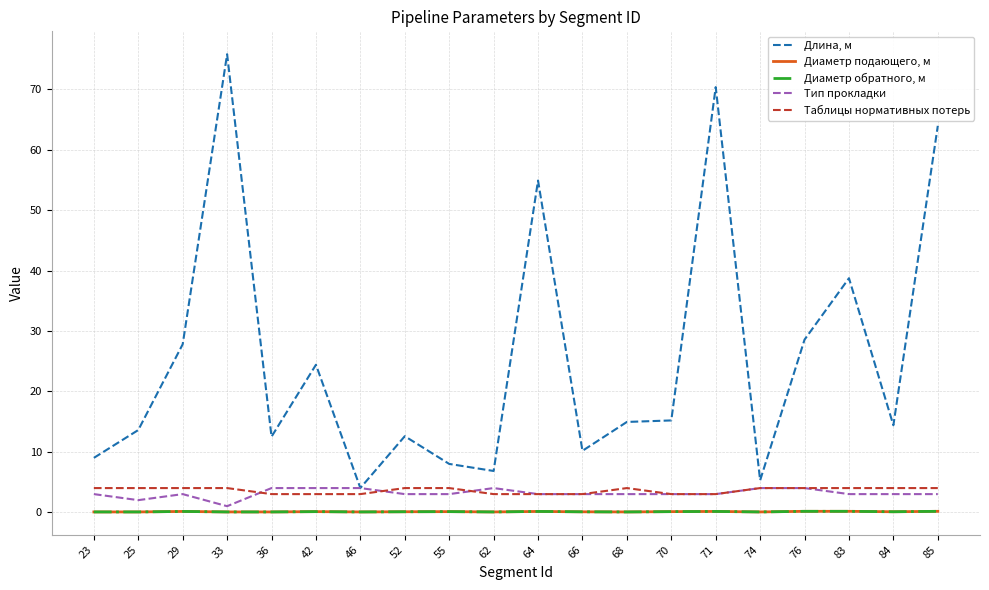

Where is Таблицы нормативных потерь nearest to the value 3?

36